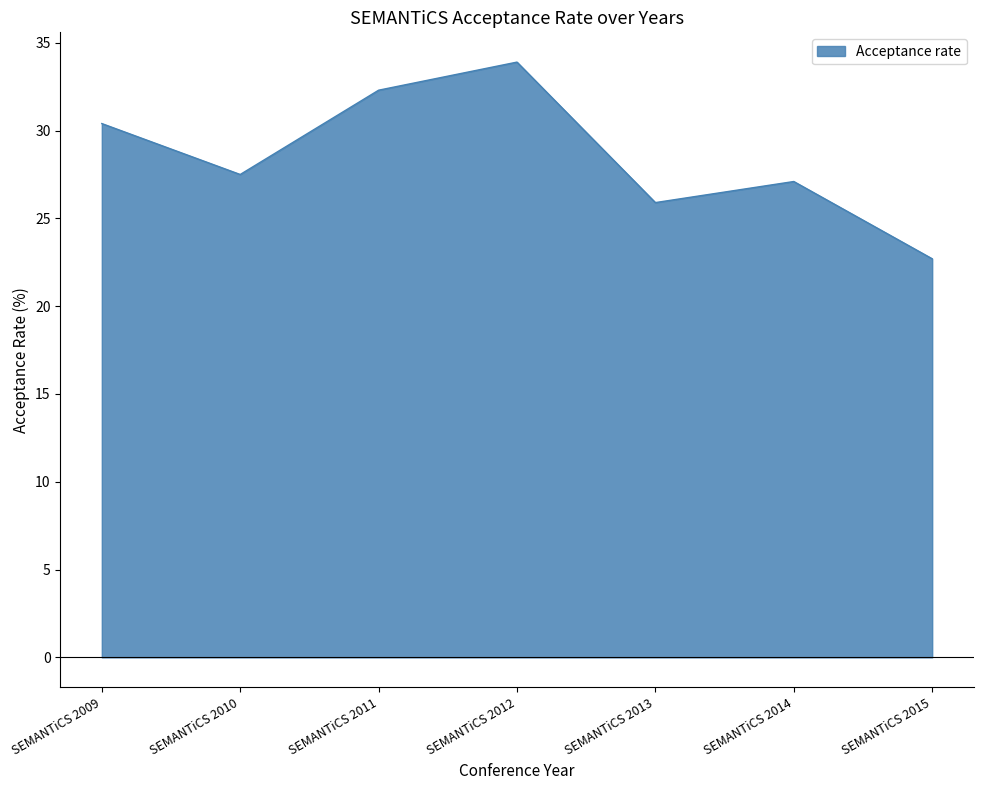

List the labels in order of value, smallest first.

SEMANTiCS 2015, SEMANTiCS 2013, SEMANTiCS 2014, SEMANTiCS 2010, SEMANTiCS 2009, SEMANTiCS 2011, SEMANTiCS 2012